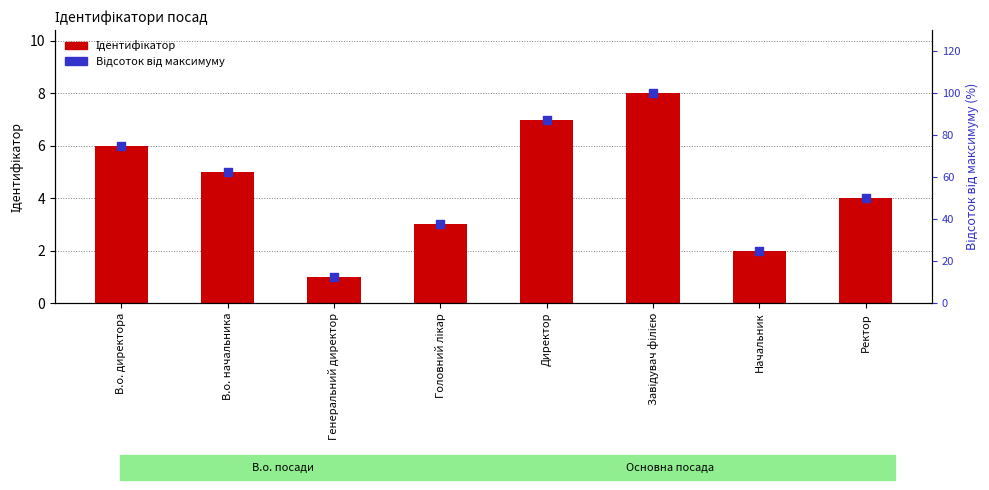

Which series contains the highest Y value?

Відсоток від максимуму